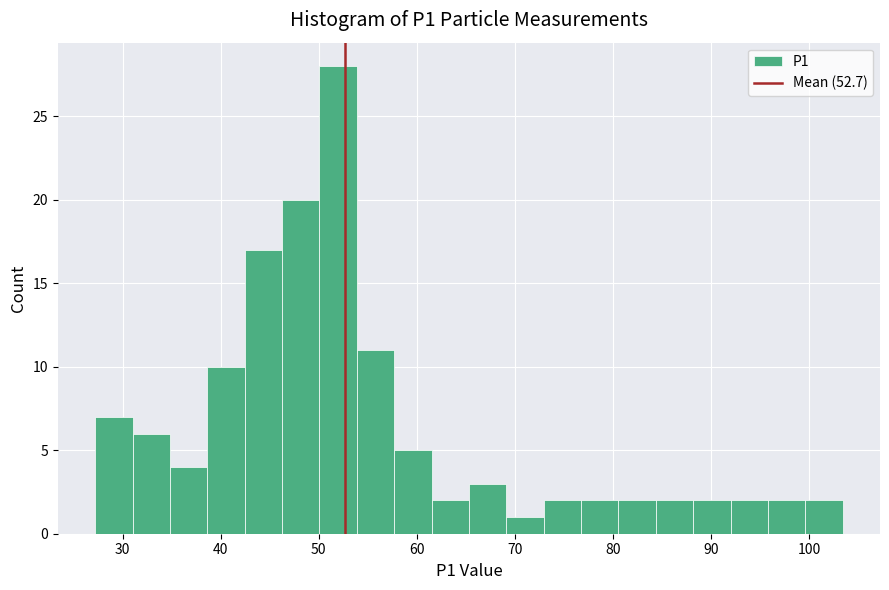

Read against the x-axis, roughly where is the centre of the tallest bar?

52